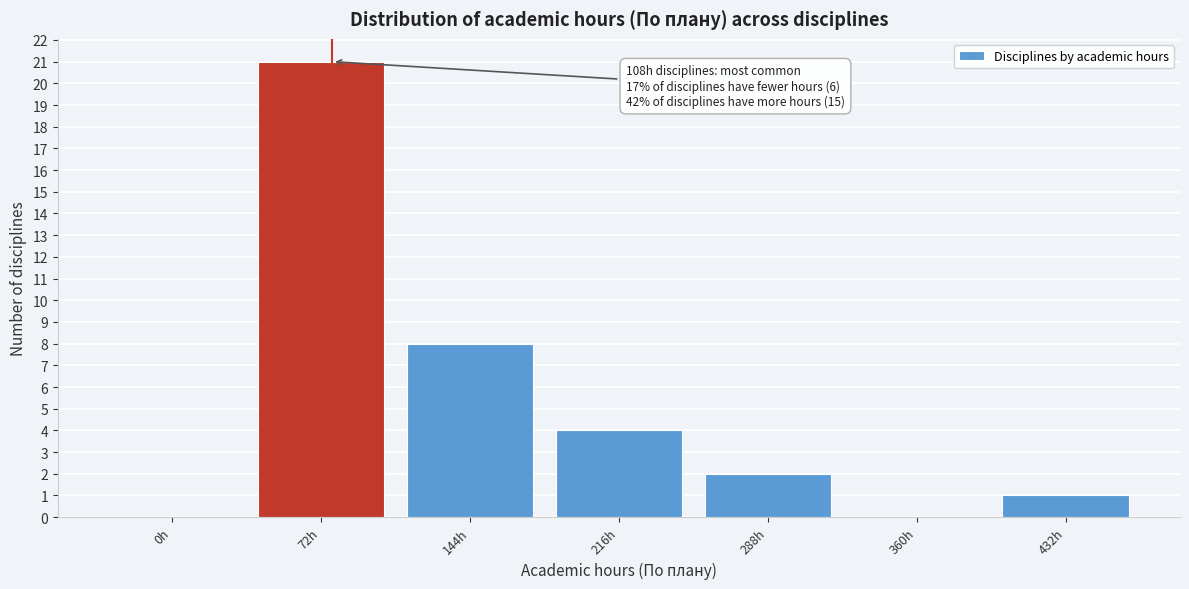

Reading left to right, what are all the values shown in this chart?

0h=0	72h=21	144h=8	216h=4	288h=2	360h=0	432h=1